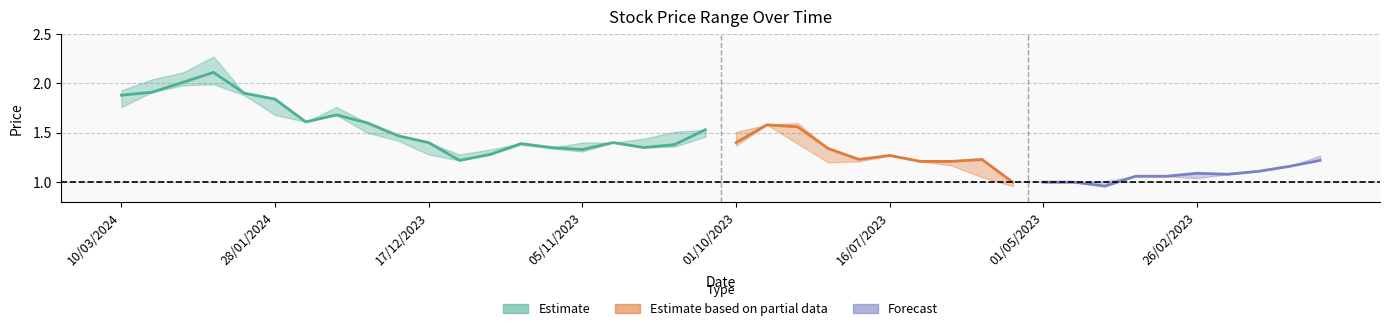

At how many categories does at least one series exceed 1?

37